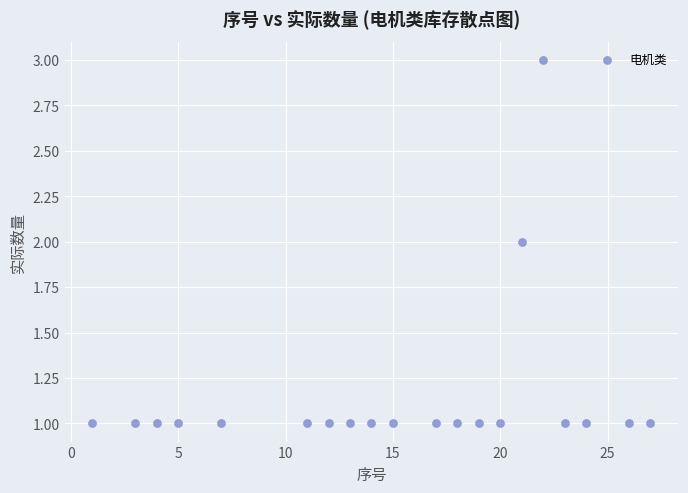

What is the range of X values (max minus min)?

26